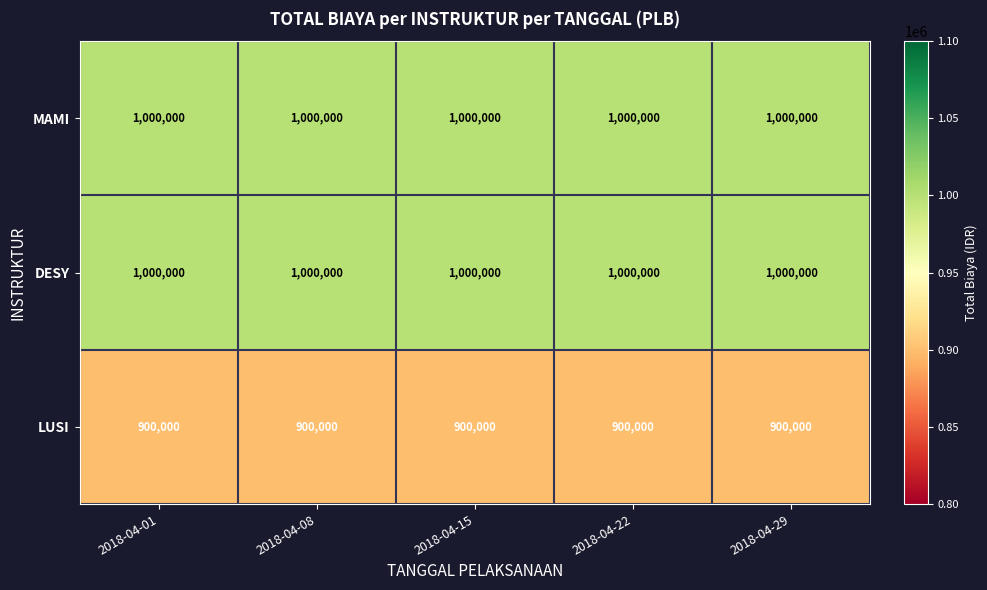

What is the sum of the LUSI values at 2018-04-01 and 2018-04-08?

1800000